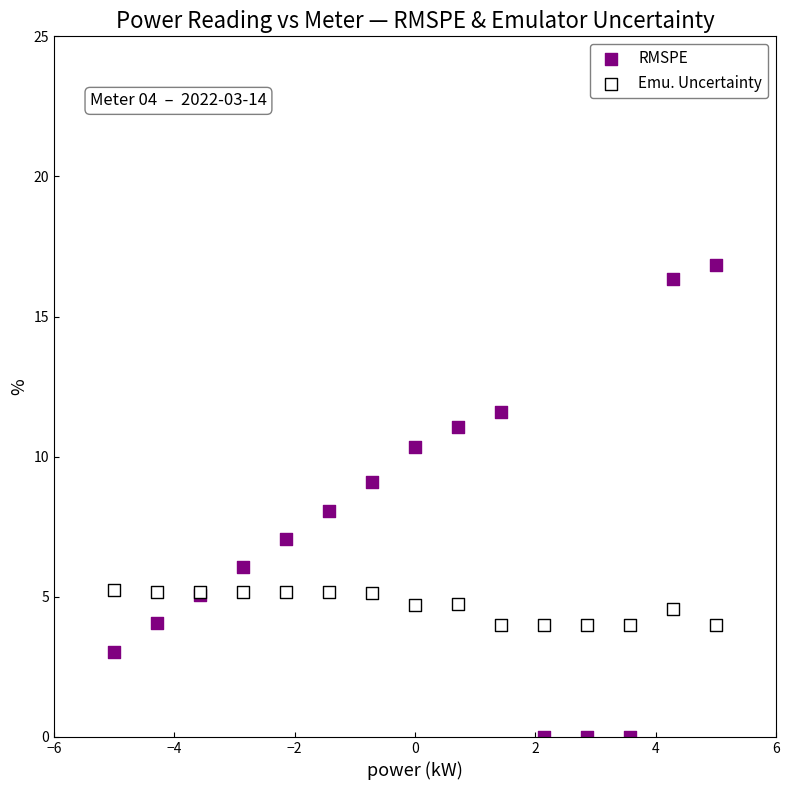

What is the X range (max minus min) for the scatter plot?

10.0